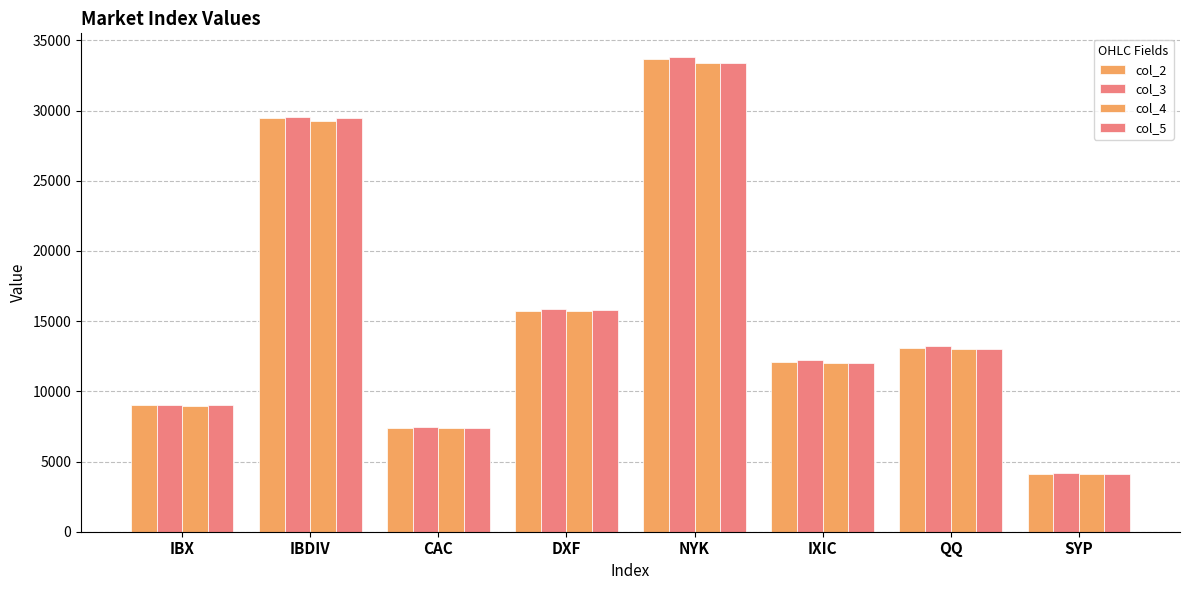

Between CAC and DXF, which series saw the biggest shift?

col_3